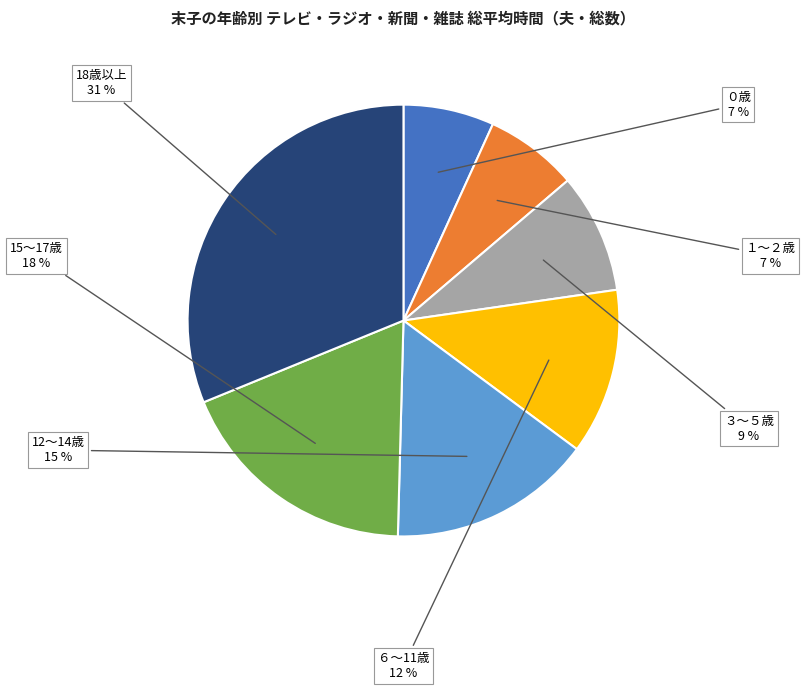

To the nearest percent, what is the difference between the largest and smallest slice percentages?

24%